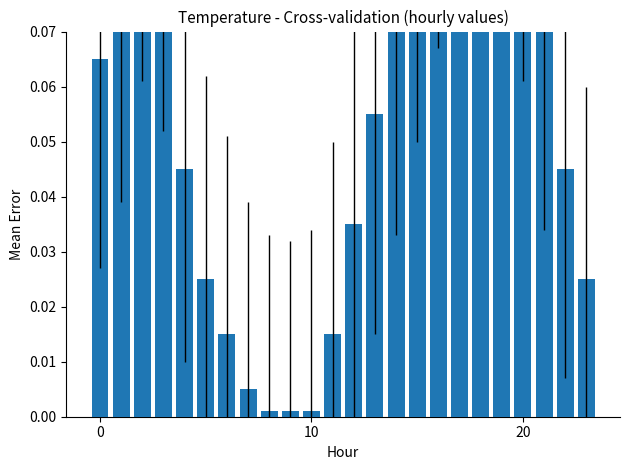

What is the value of the 1st bar from the left?

0.1